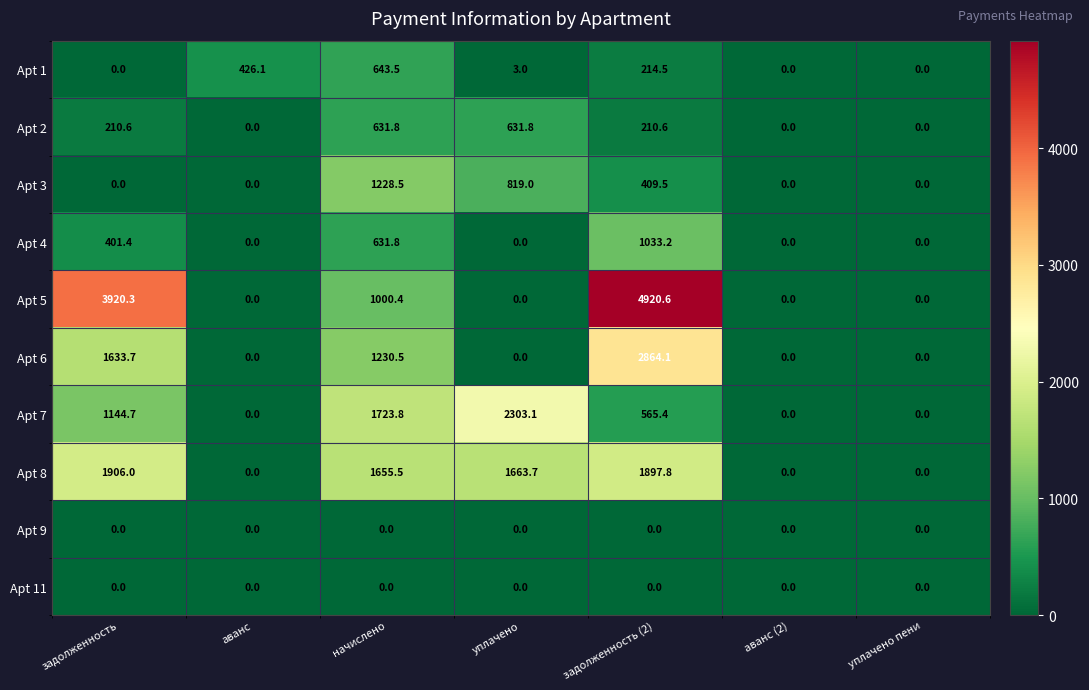

What is the difference between the highest and lowest values at задолженность?

3920.3